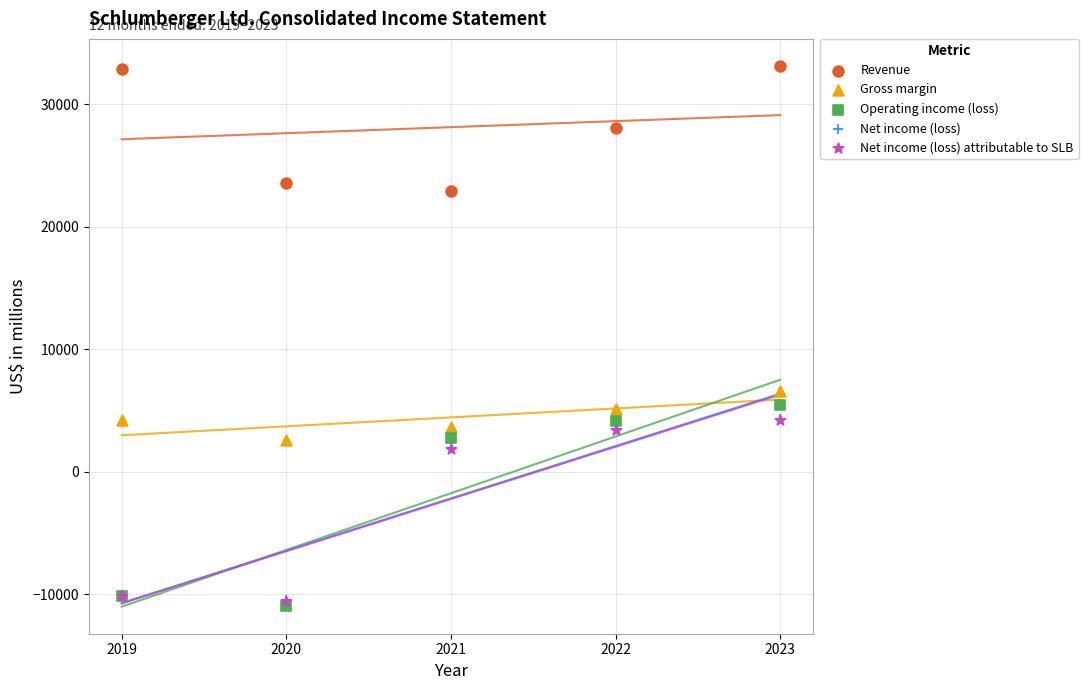

Which series contains the lowest Y value?

Operating income (loss)